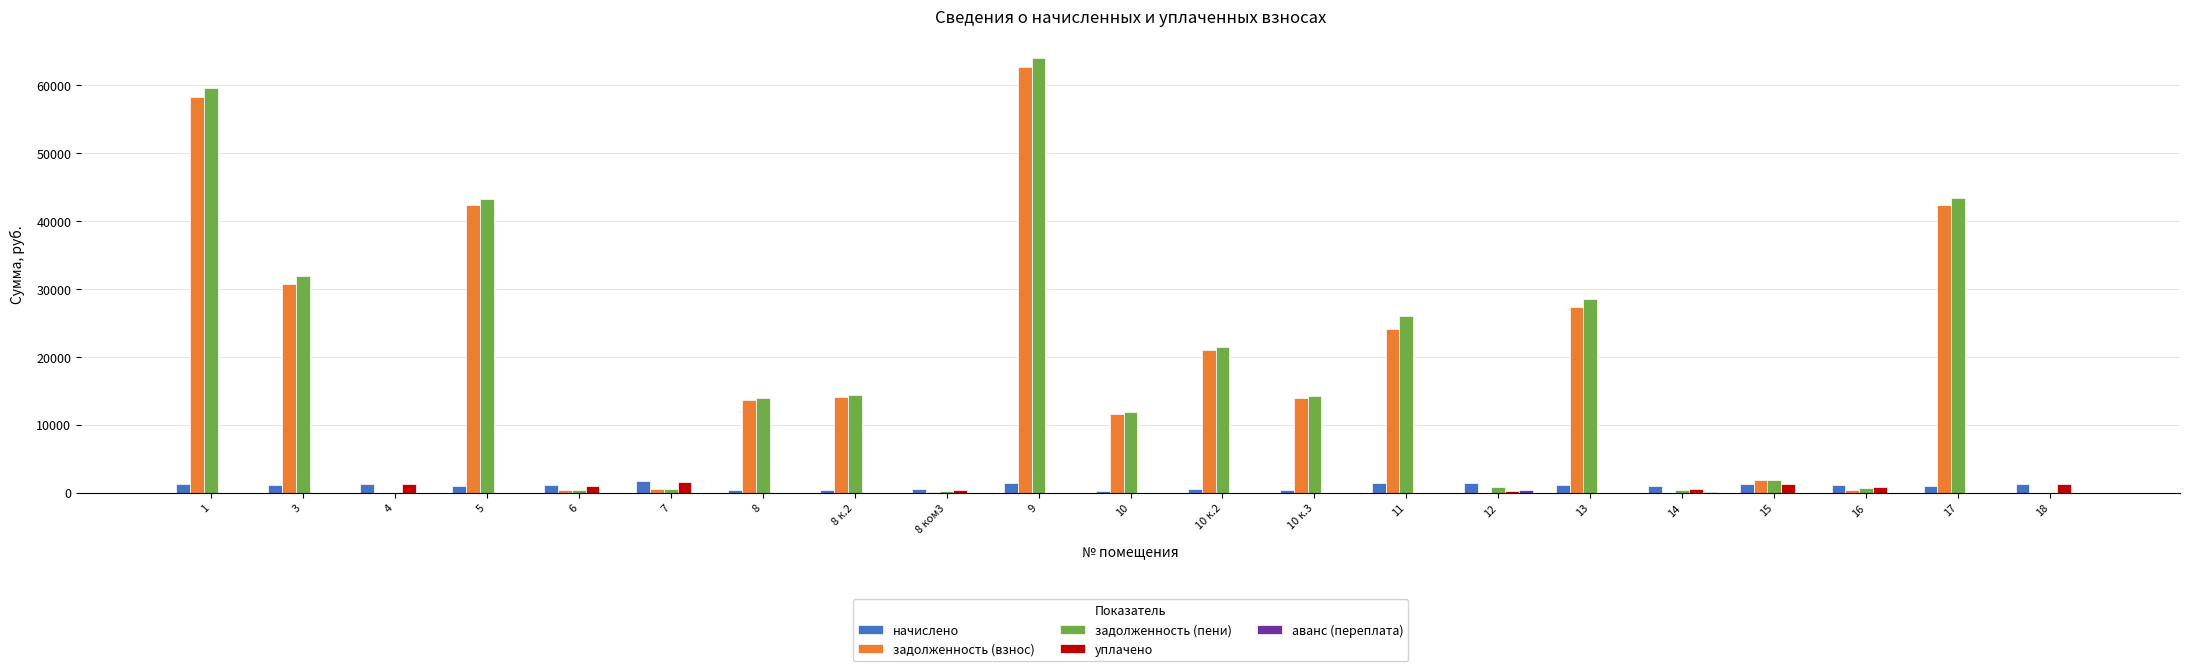

At which category is the sum across all series the highest?

9